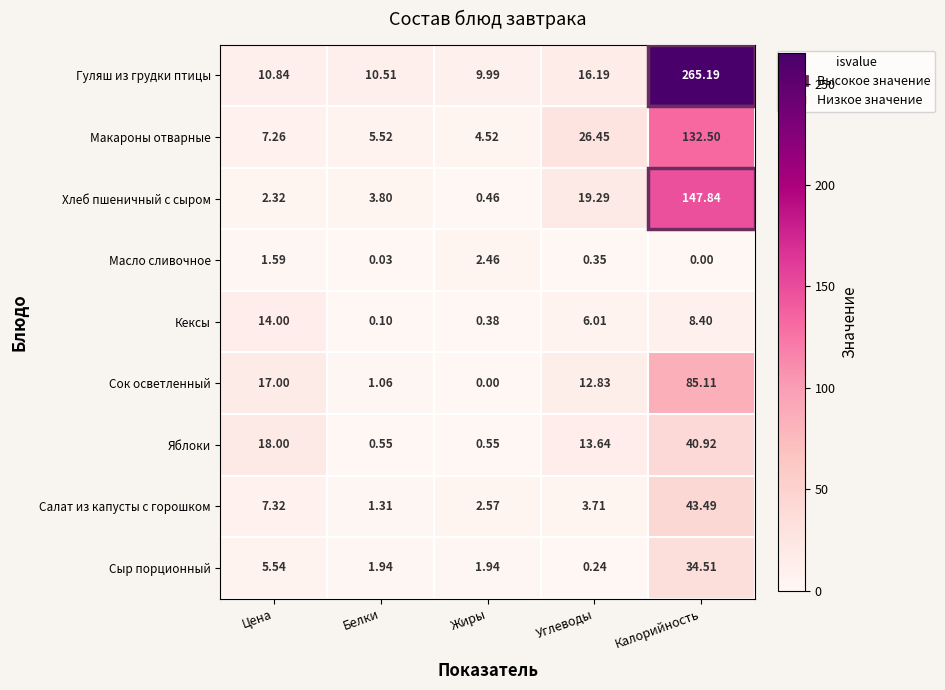

Is the value of Салат из капусты с горошком at Белки greater than the value of Гуляш из грудки птицы at Калорийность?

No